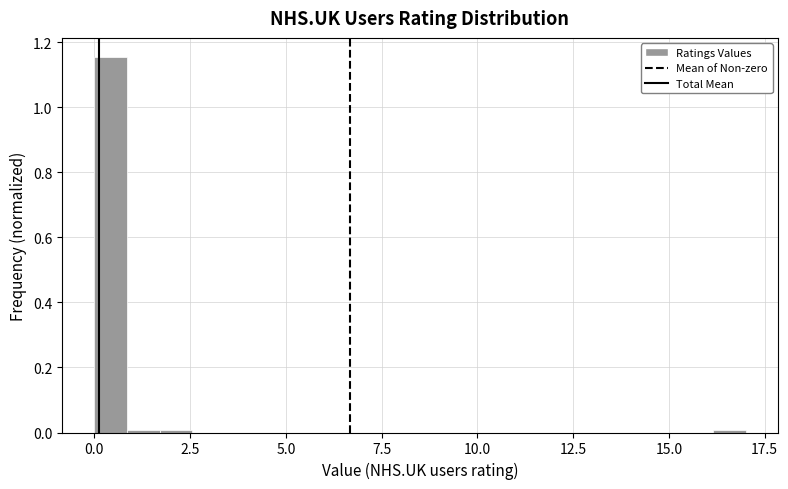

Around what value on the x-axis is the tallest bar? Give the approximate position of its centre, as read against the axis.

0.5